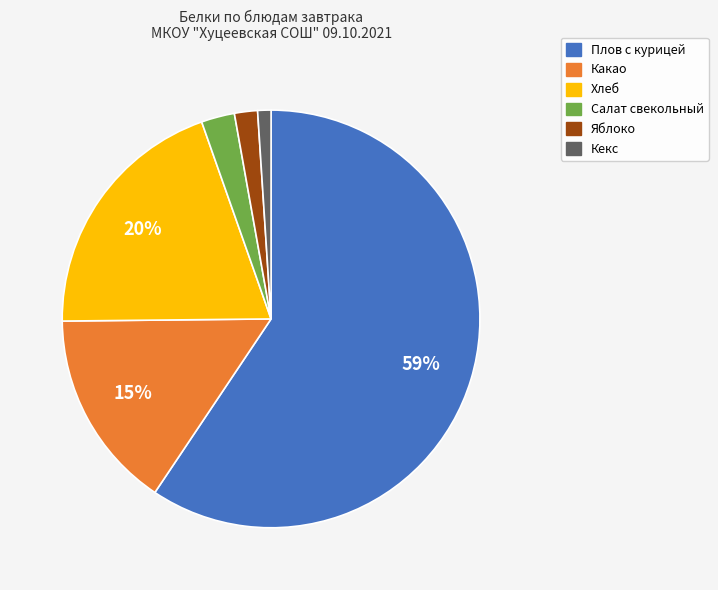

Which category accounts for the majority?

Плов с курицей